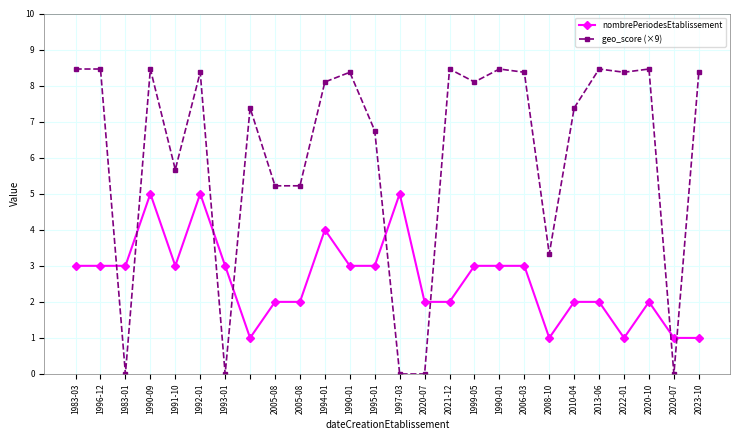

Does the chart display data point markers on the line(s)?

Yes